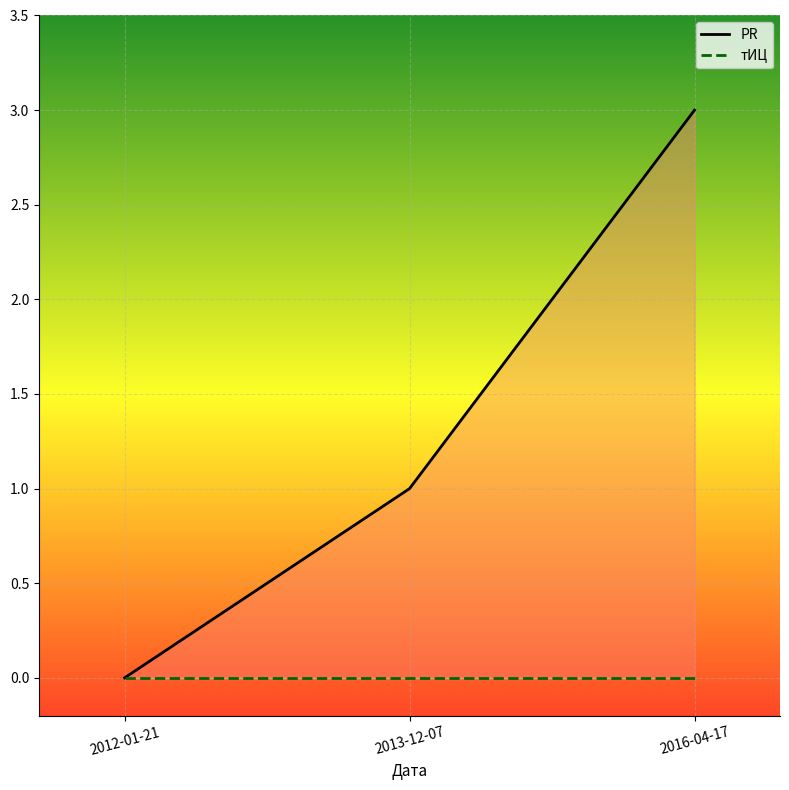

Between 2012-01-21 and 2016-04-17, which is larger?

2016-04-17